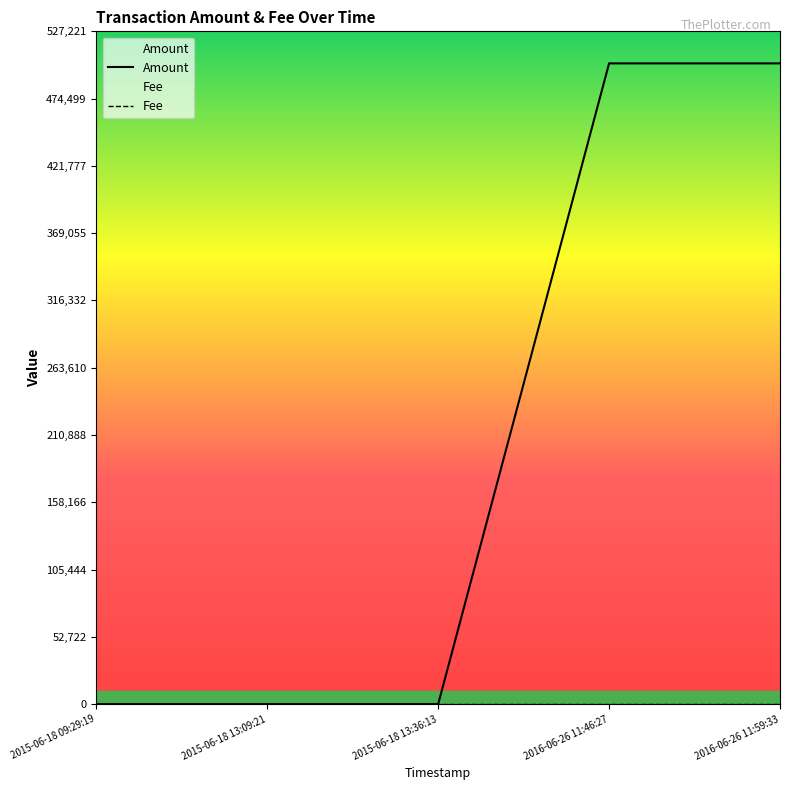

How many data points in Amount are less than 2?

1